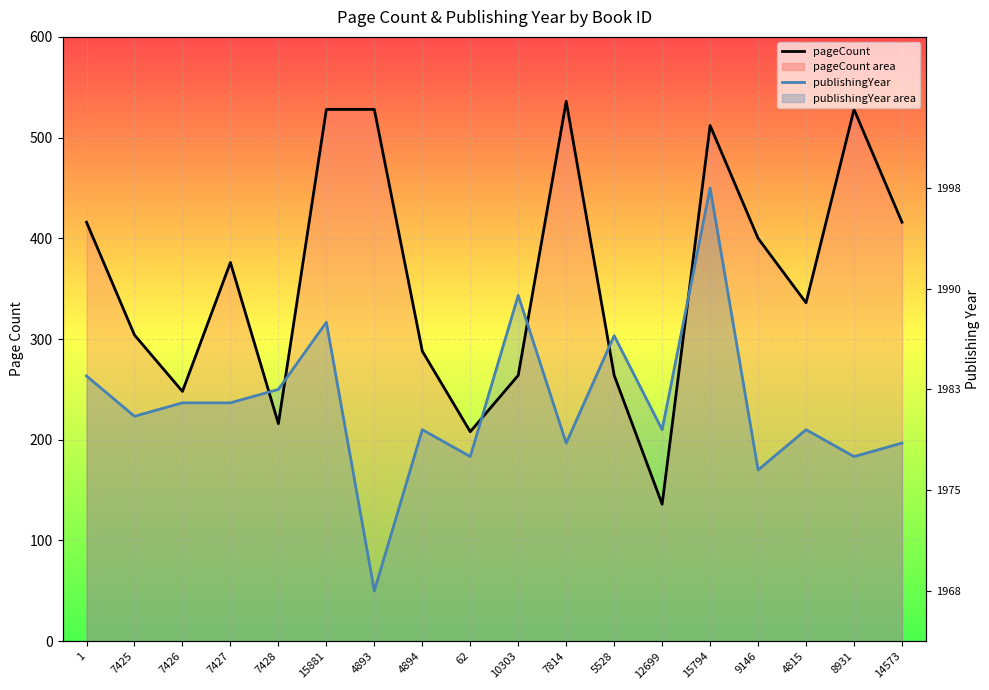

At which label is pageCount closest to 336?

4815